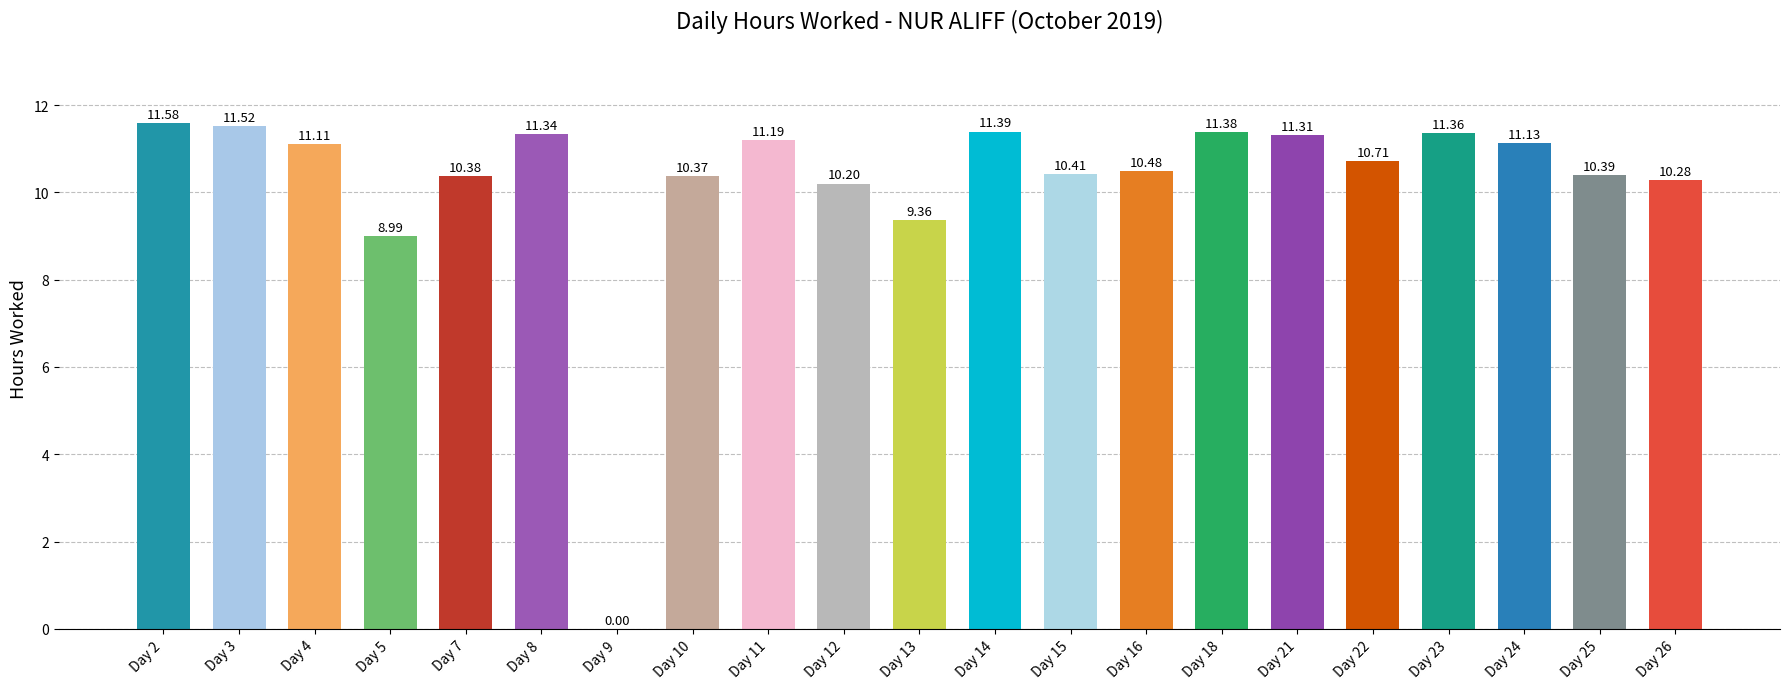

What is the sum of the values at Day 2 and Day 23?

22.9